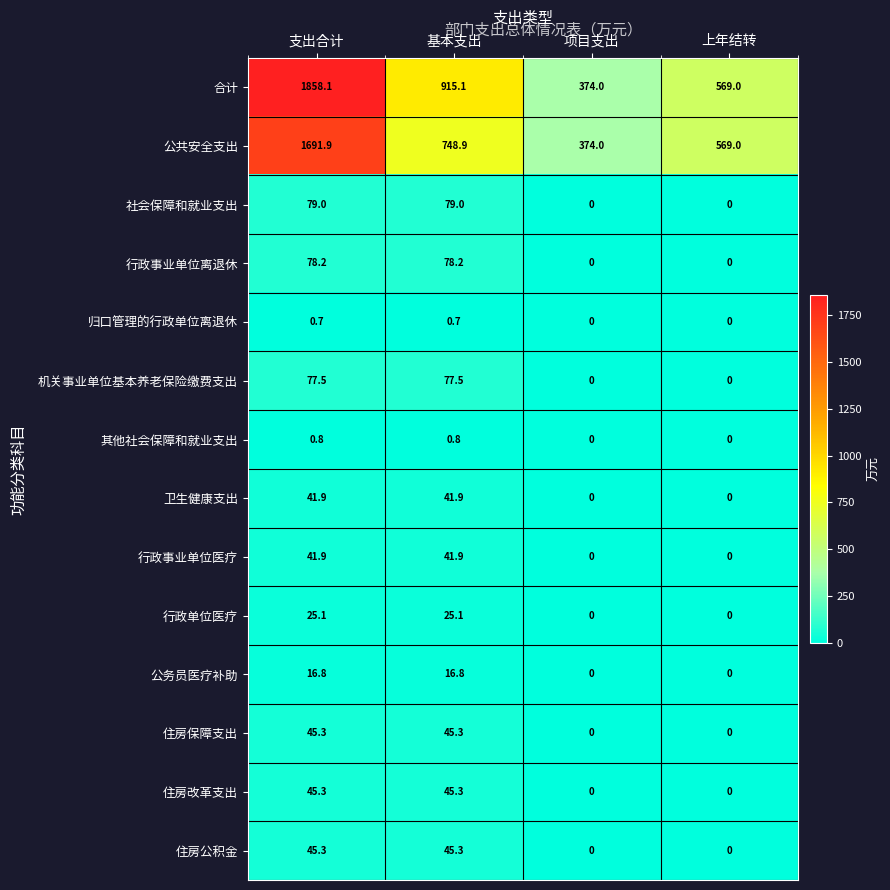

What is the total value across all series at 支出合计?

4047.8